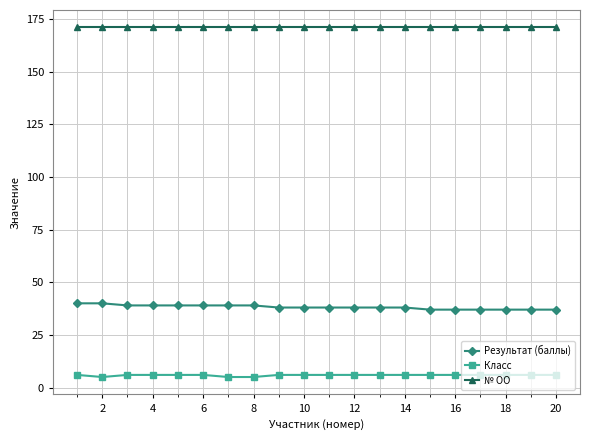

What is the value of the № ОО point at the 15th from the left?

171